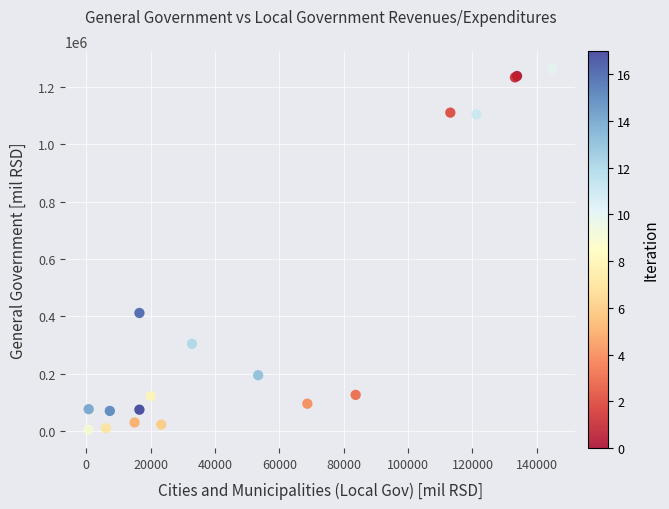

What Y value in the scatter plot is closest to 633256?

412207.2